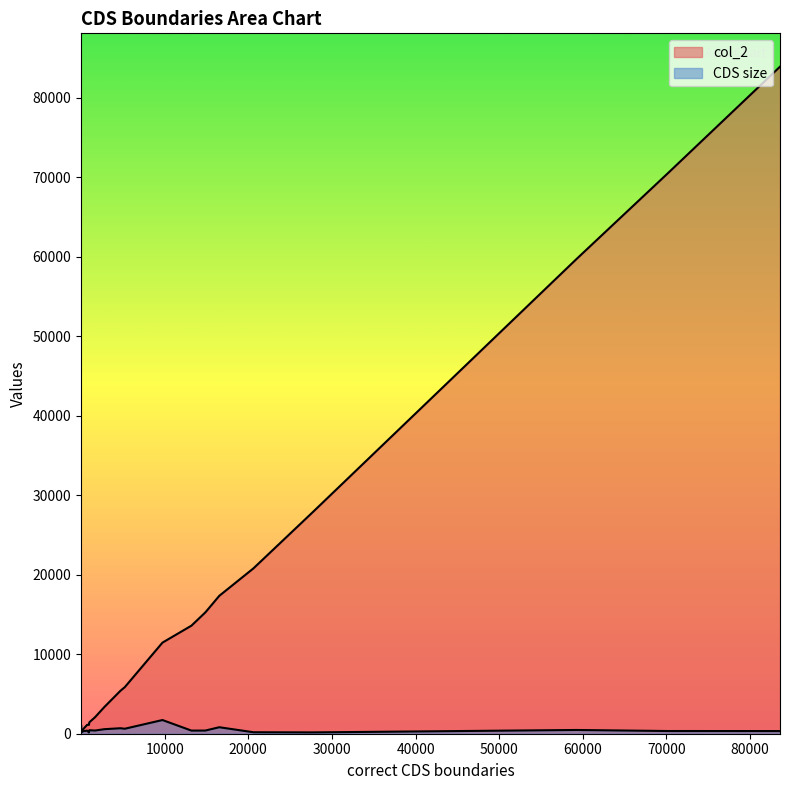

Between 4 and 9, which series saw the biggest shift?

col_2